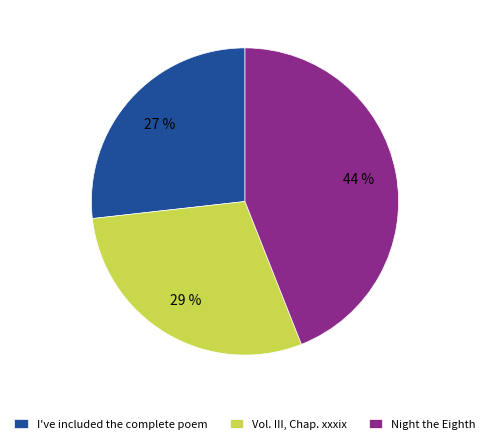

Is there any slice that represents more than half of the pie?

No